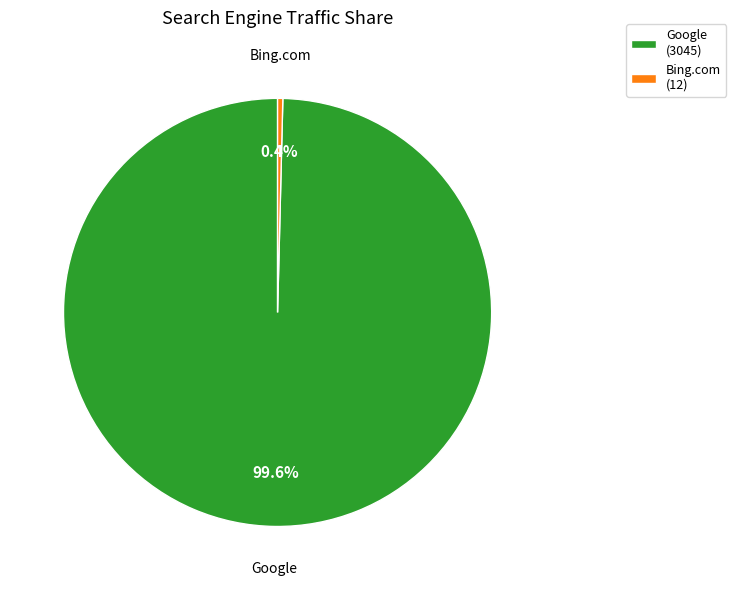

Between Google (3045) and Bing.com (12), which is larger?

Google (3045)